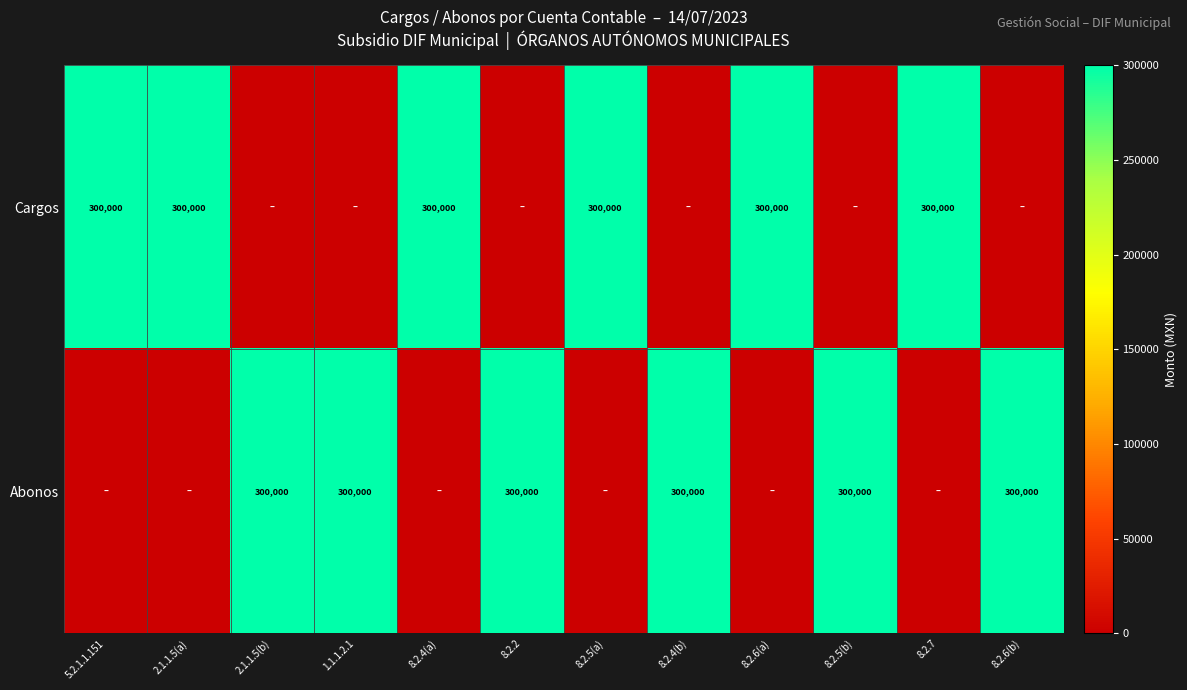

How many distinct data groups are displayed?

2